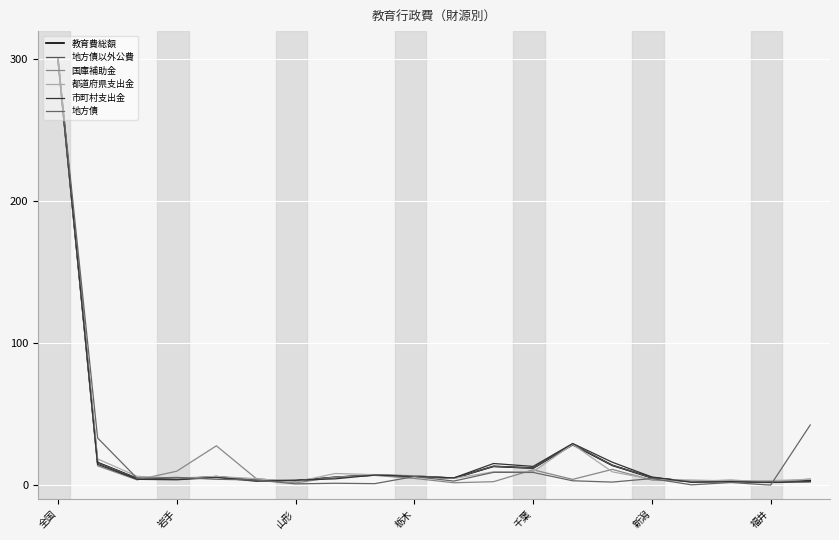

What is the average value of the 地方債 series?

21.8